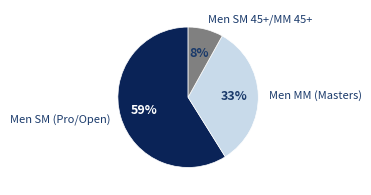

Between Men SM (Pro/Open) and Men SM 45+/MM 45+, which is larger?

Men SM (Pro/Open)